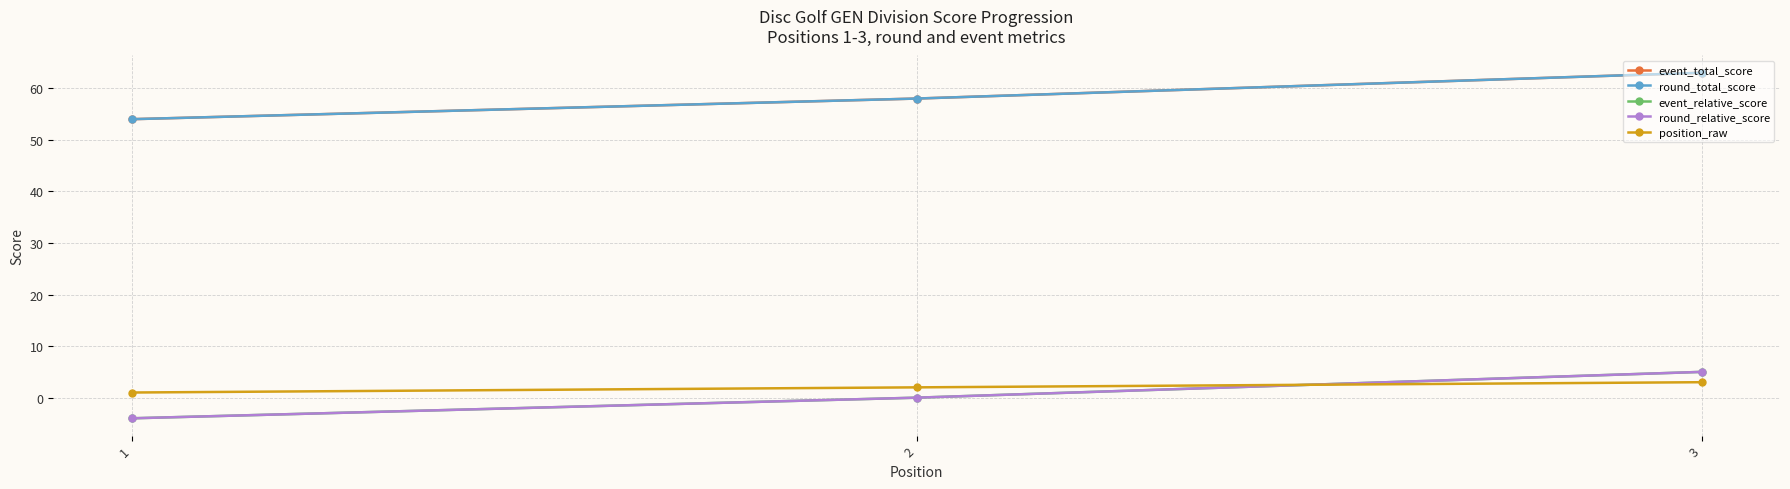

Between 1 and 3, which series saw the biggest shift?

event_total_score